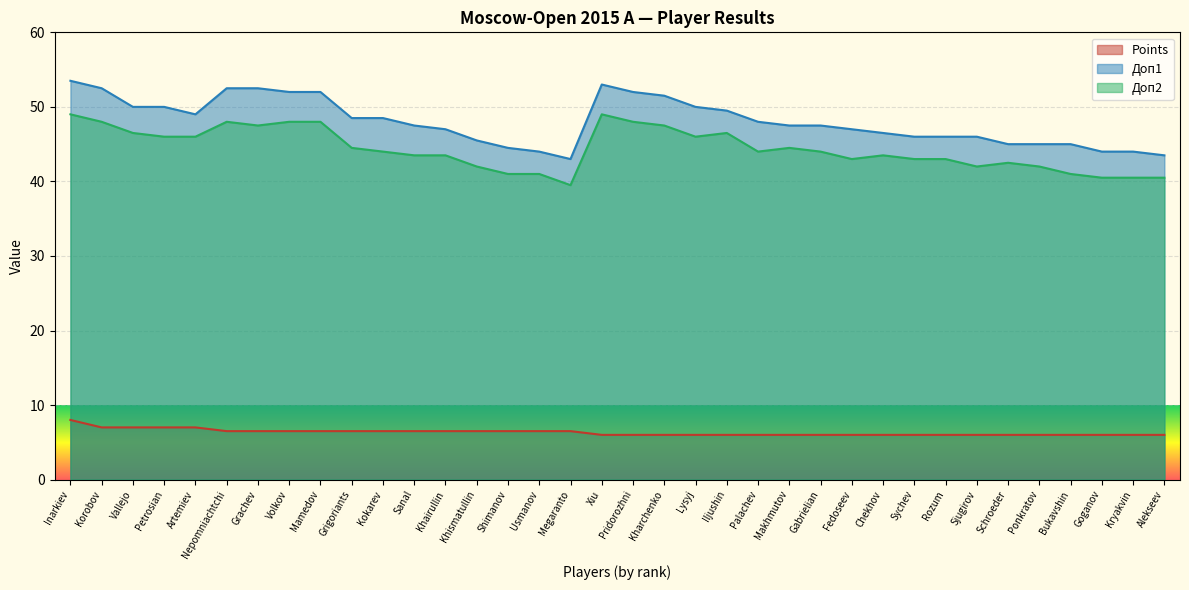

What is the maximum value for Доп2?

49.0